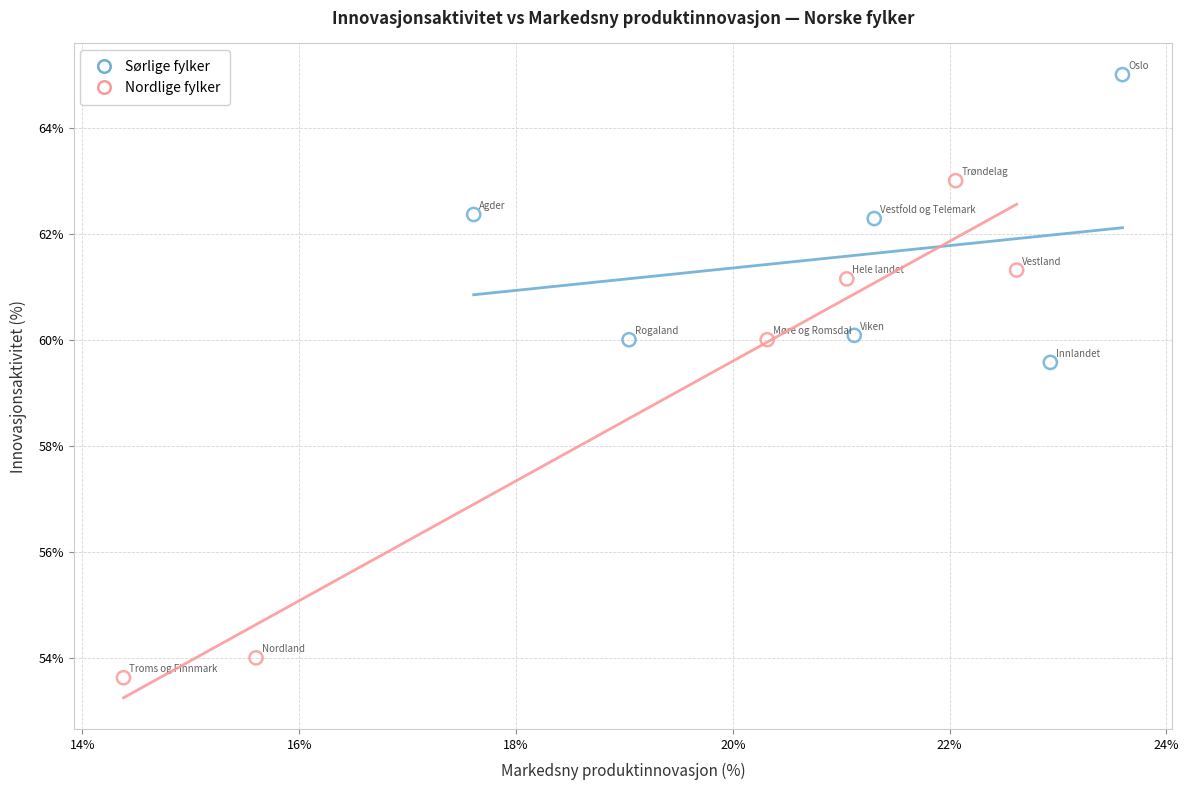

What are all the series names shown in the legend?

Sørlige fylker, Nordlige fylker